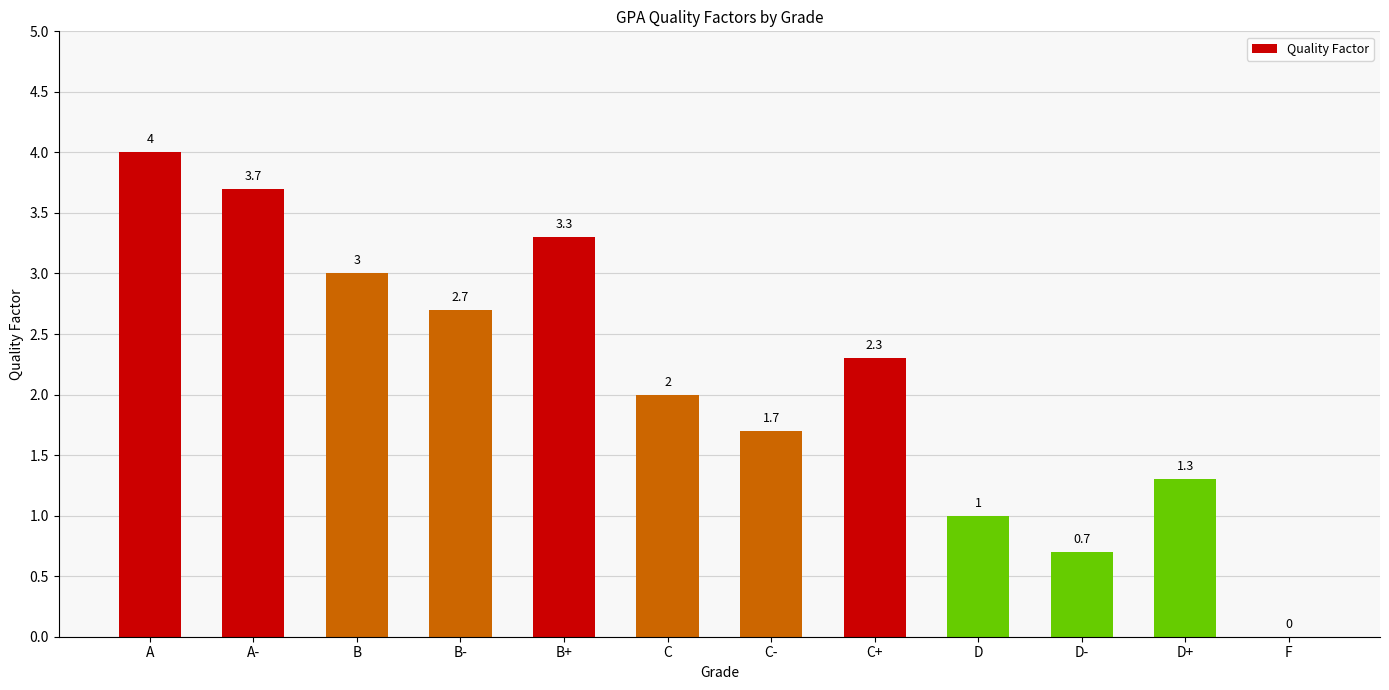

Which category has the highest value across all series?

A